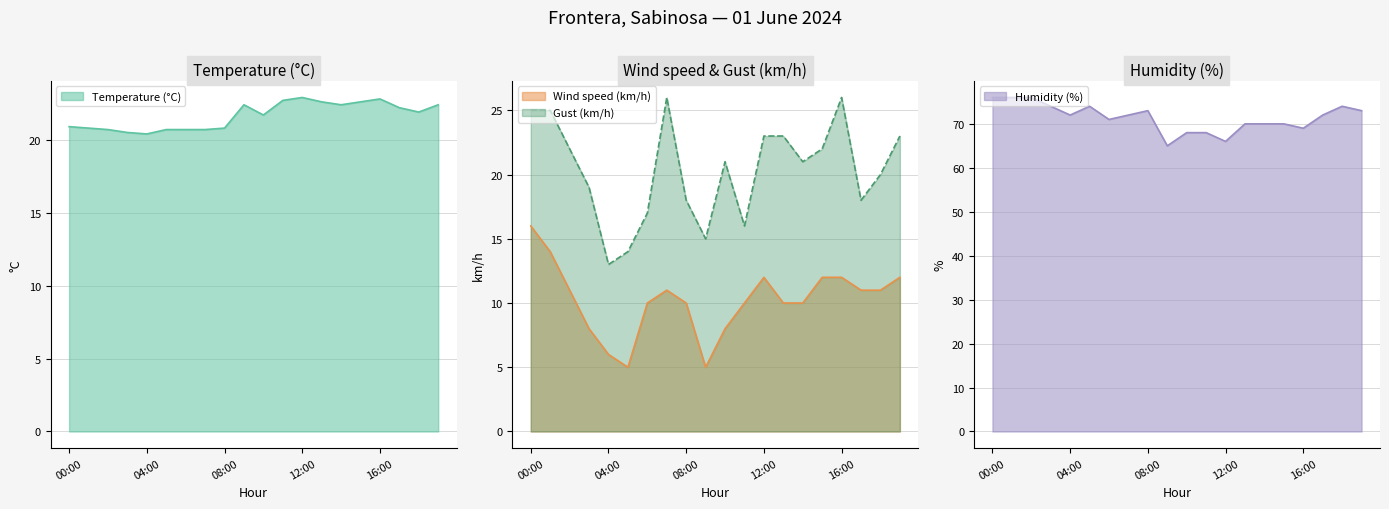

What is the sum of the Temperature (°C) values at 02:00 and 01:00?

41.5